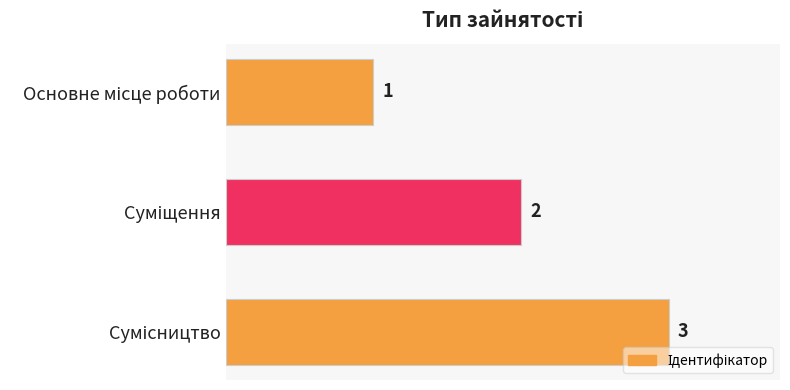

Does the chart contain any negative values?

No